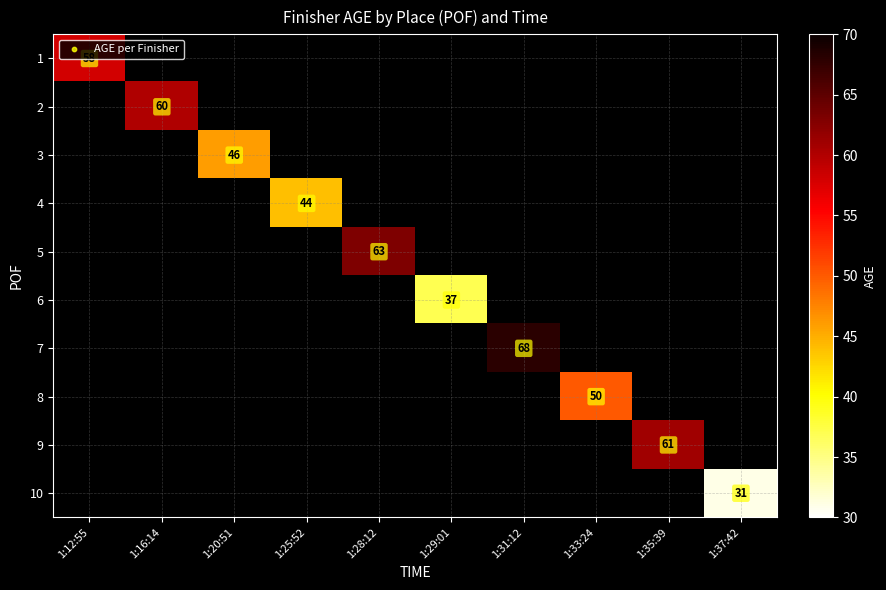

Which has a higher value, 1:37:42 or 1:16:14?

1:16:14